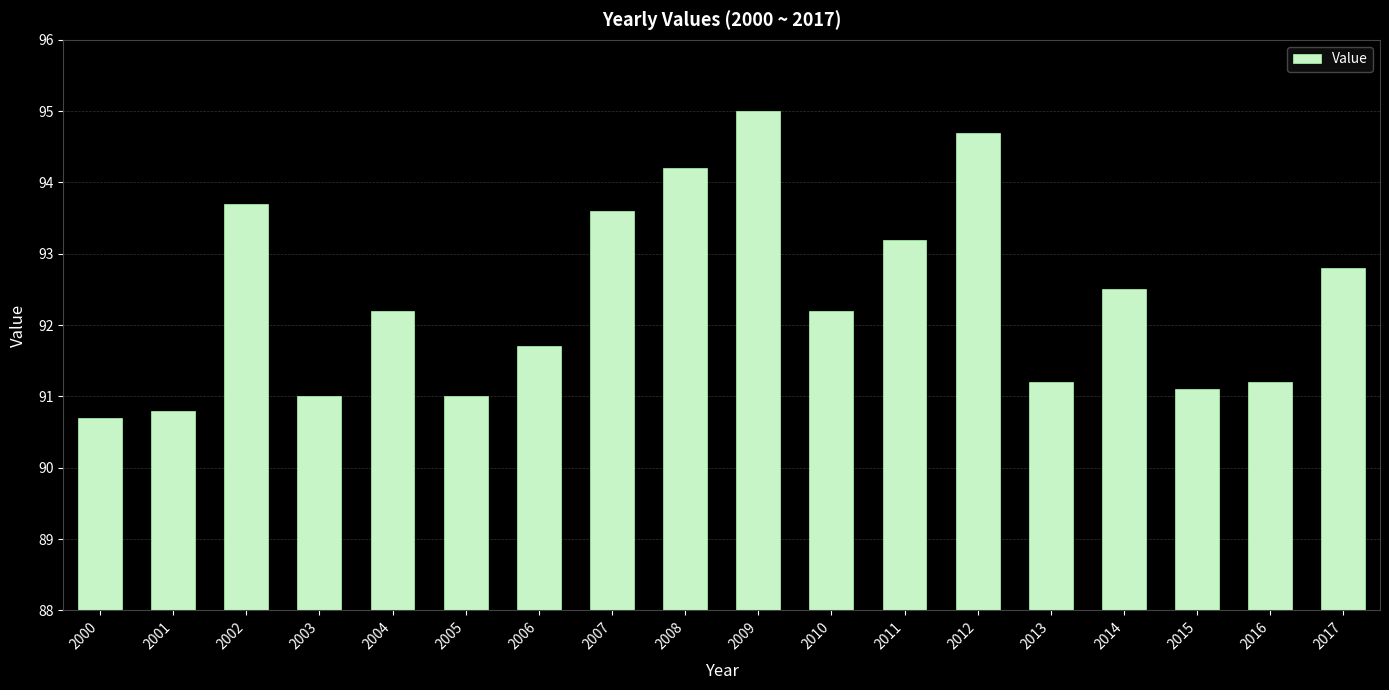

What is the difference between the maximum and minimum values?

4.3